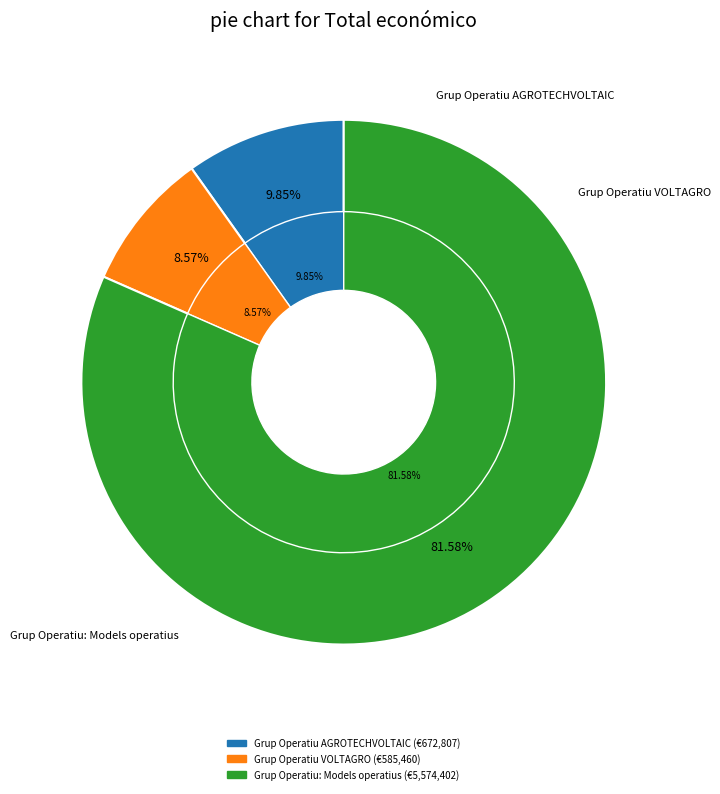

To the nearest percent, what is the average slice percentage?

33%